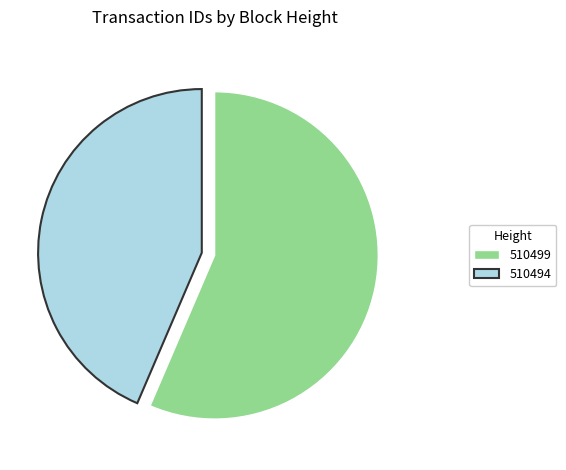

Is it true that 510494 is 58% of the pie?

False